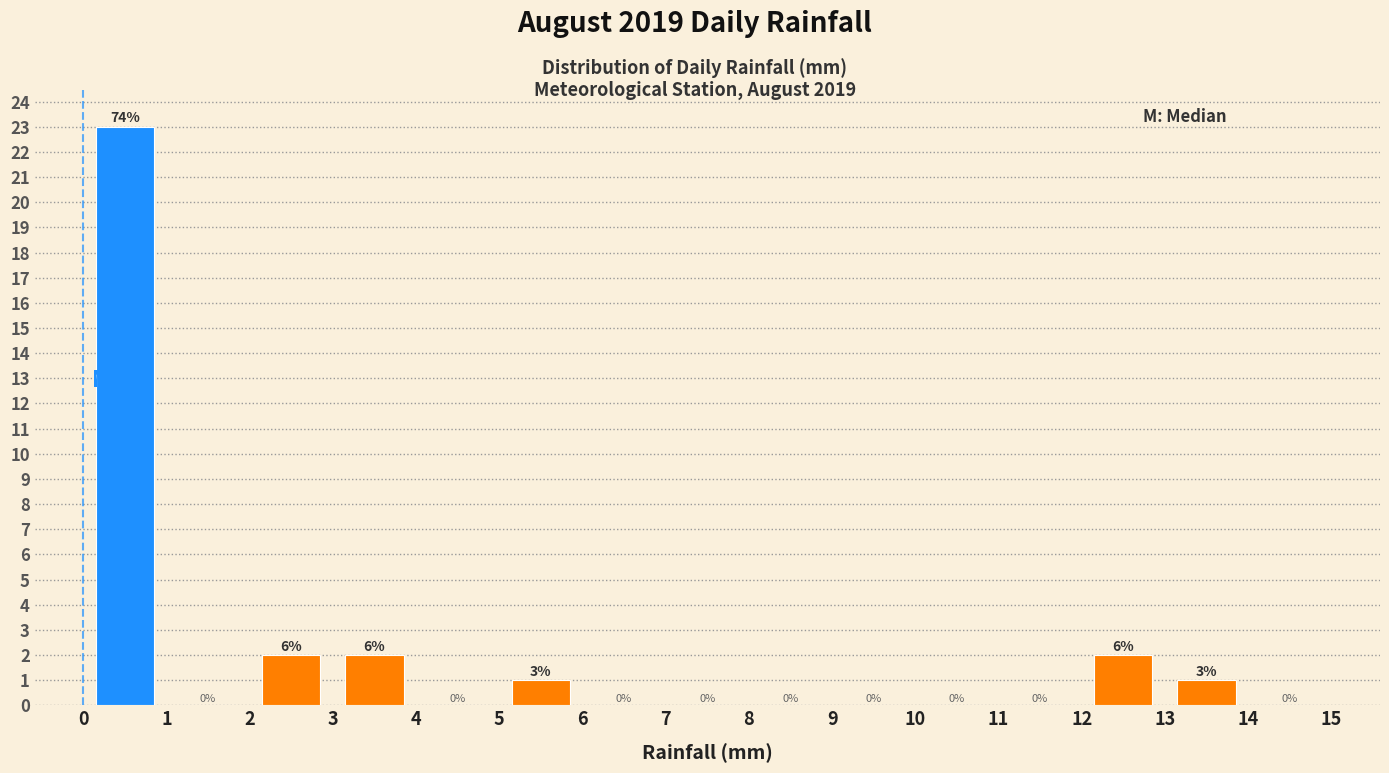

Which range on the x-axis has the tallest bar?

0 to 1